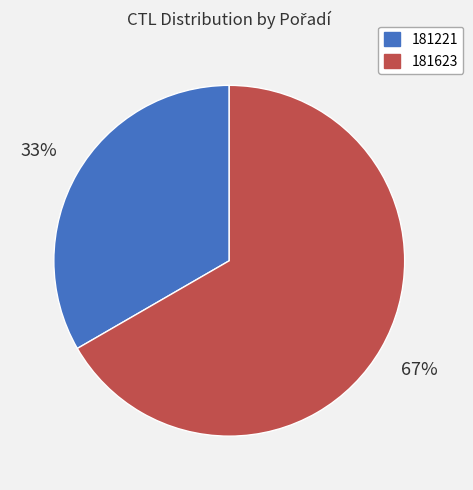

To the nearest percent, what is the average slice percentage?

50%